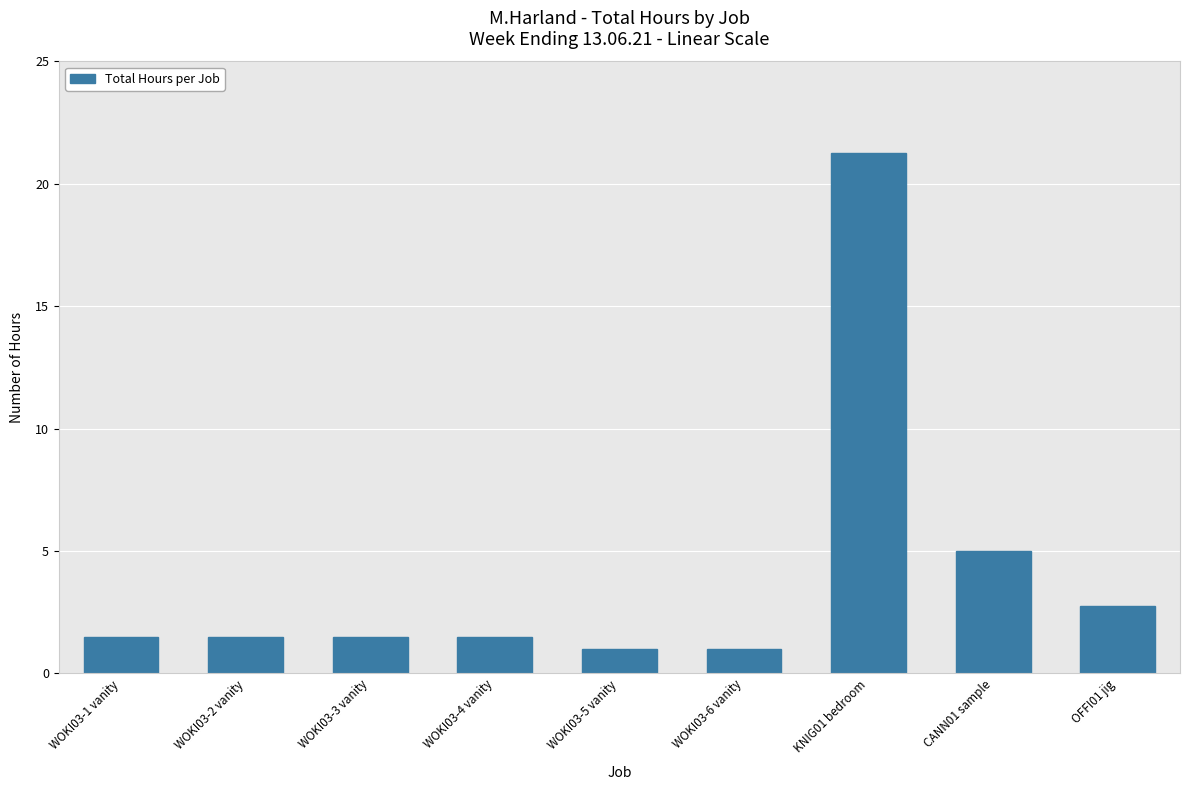

The chart shows a value of 1.5 at WOKI03-4 vanity. True or false?

True